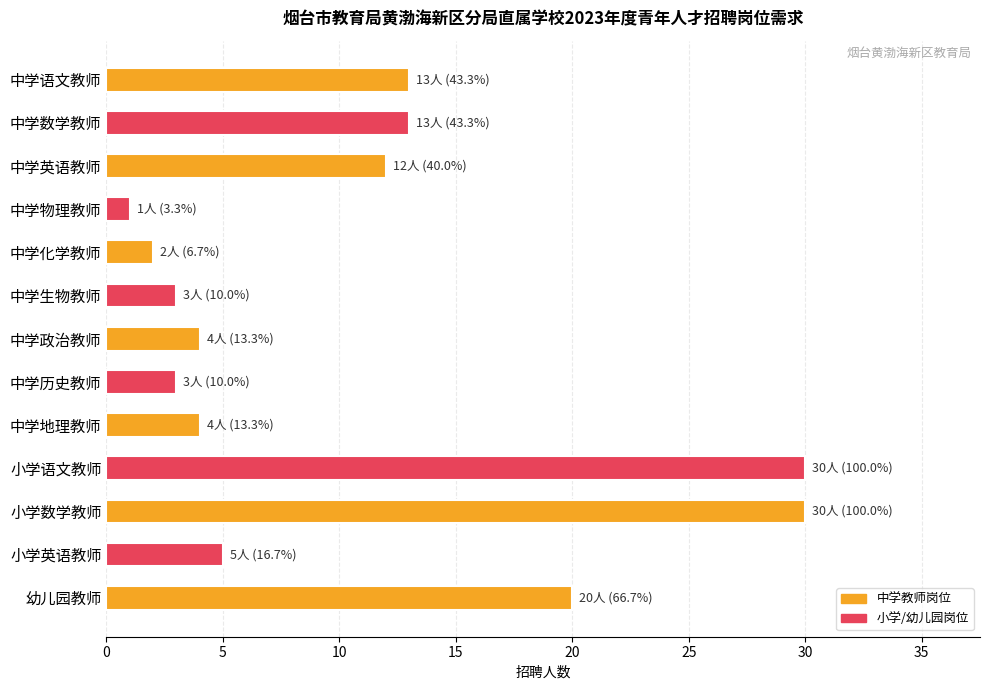

The chart shows a value of 4 at 中学地理教师. True or false?

True